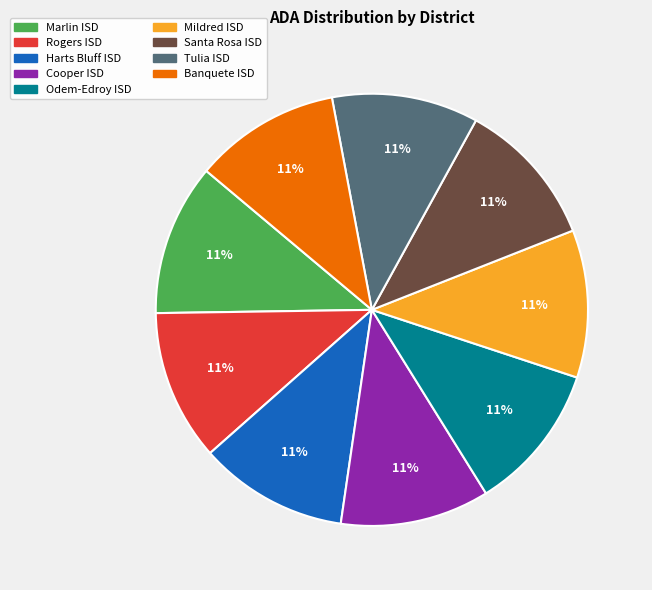

Is Rogers ISD the majority of the pie?

No